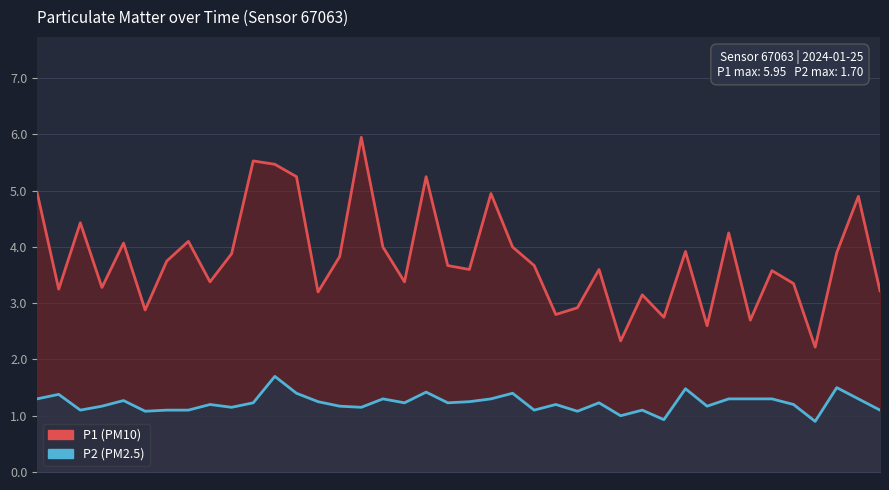

True or false: P1 and P2 intersect in this chart.

False